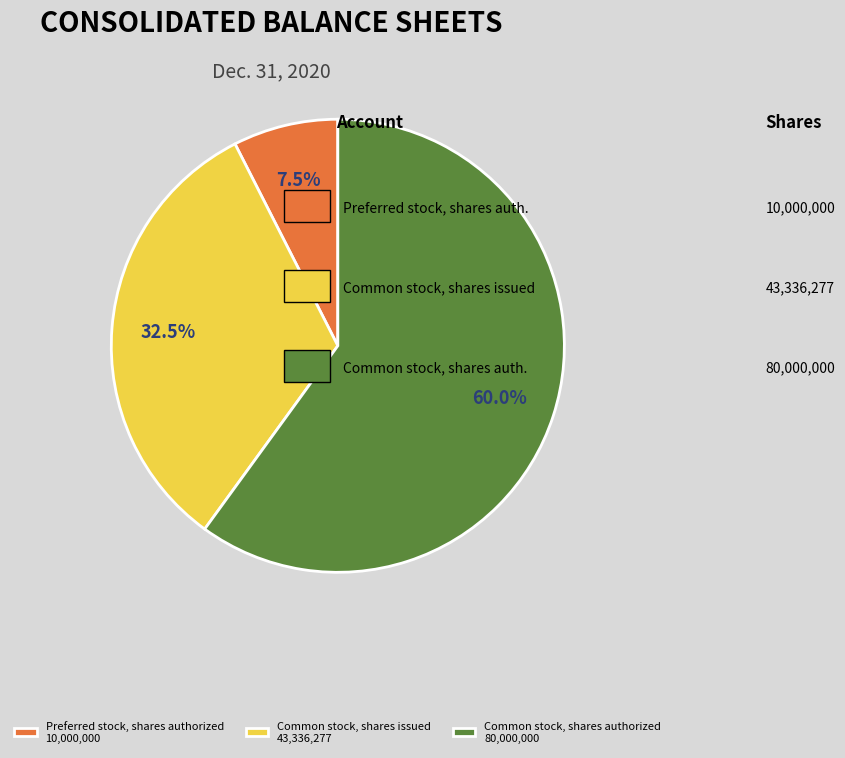

How many segments does this pie chart have?

3